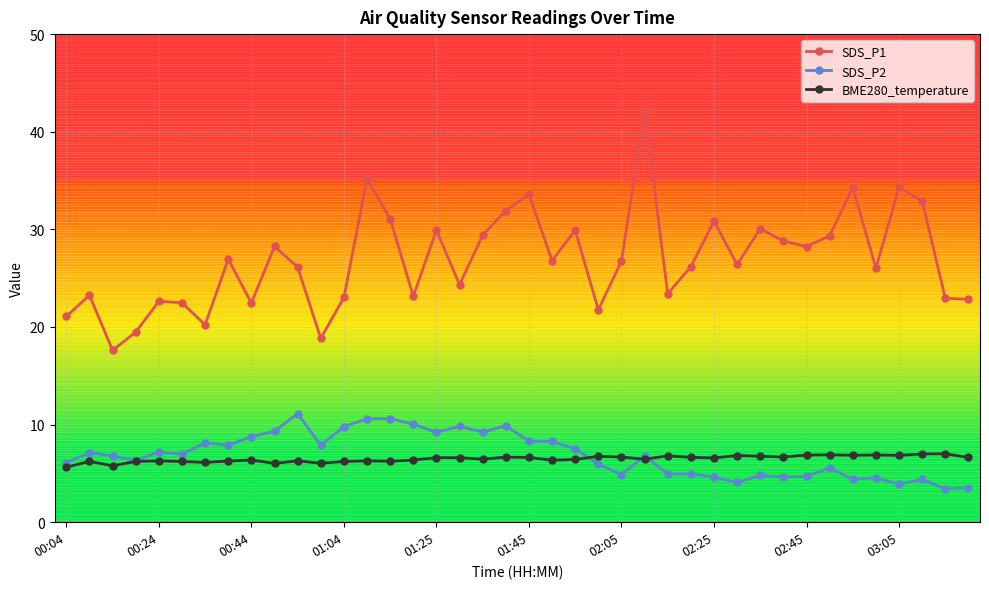

Which series has the largest total across all categories?

SDS_P1